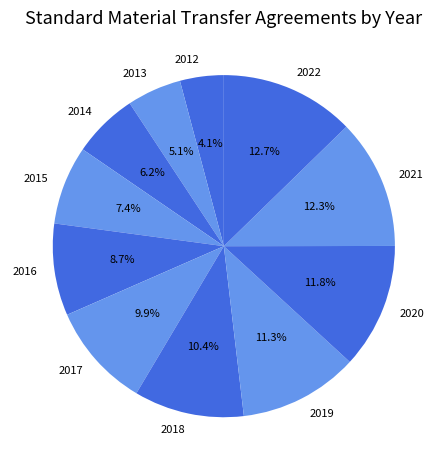

True or false: 2021 accounts for 12% of the total.

True